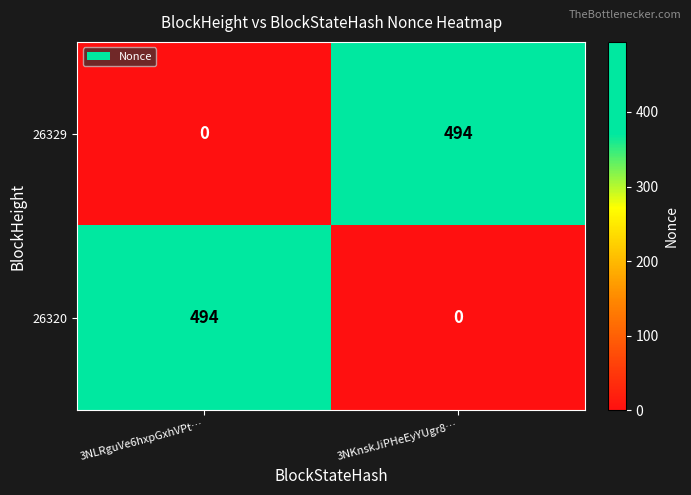

At which label is 26329 closest to 247?

3NLRguVe6hxpGxhVPt…